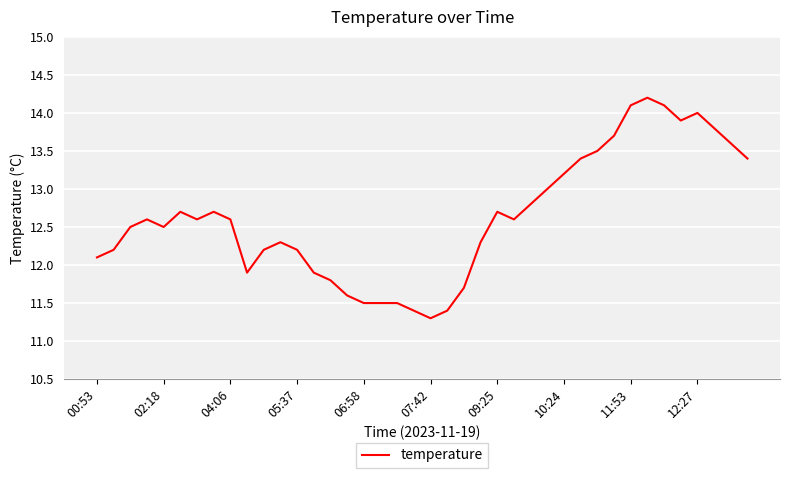

What is the maximum value shown in the chart?

14.2